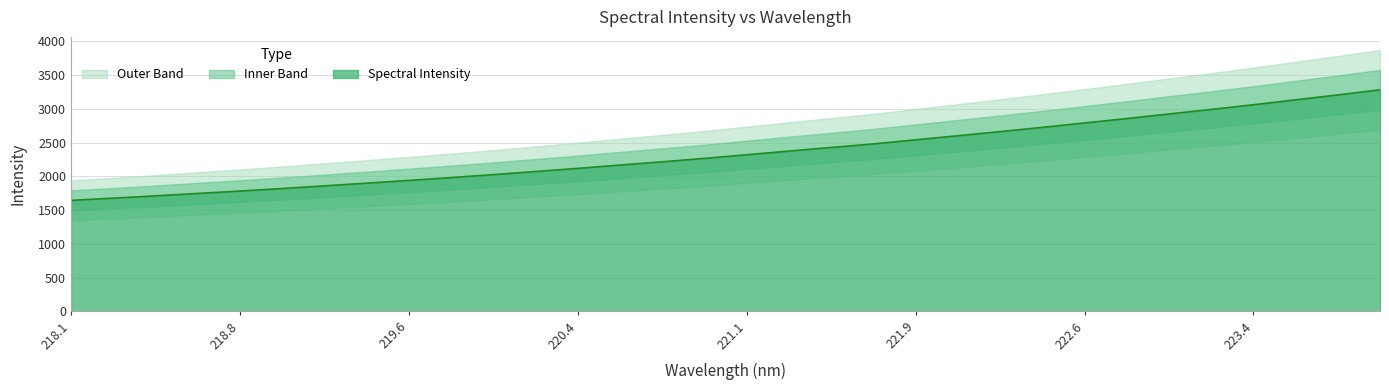

Is it true that Spectral Intensity equals 2792.2 at 222.6?

True